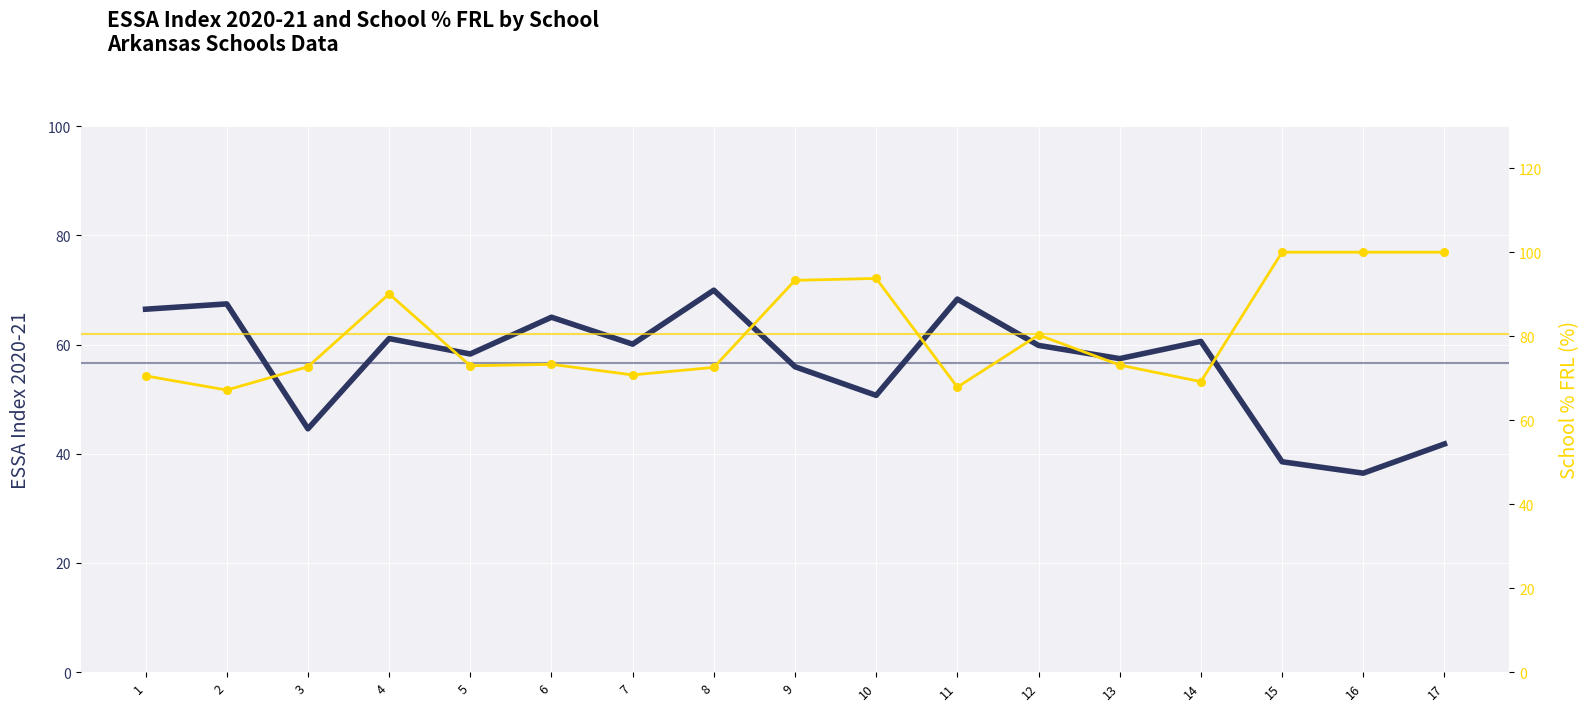

Which series has the widest spread of Y values?

ESSA Index 2020-21